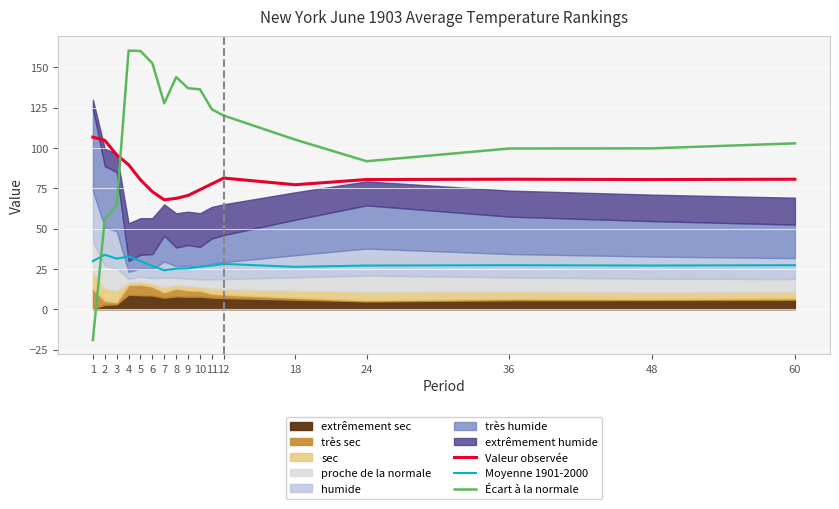

At how many categories does at least one series exceed 51?

17